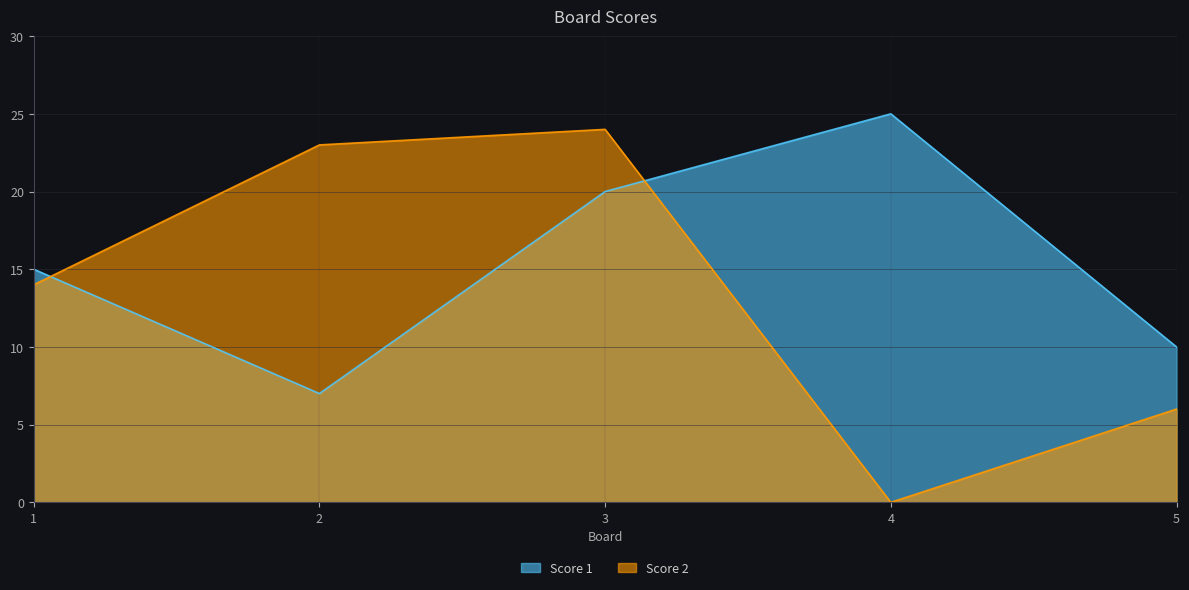

Where do Score 1 and Score 2 first cross each other?

1 and 2